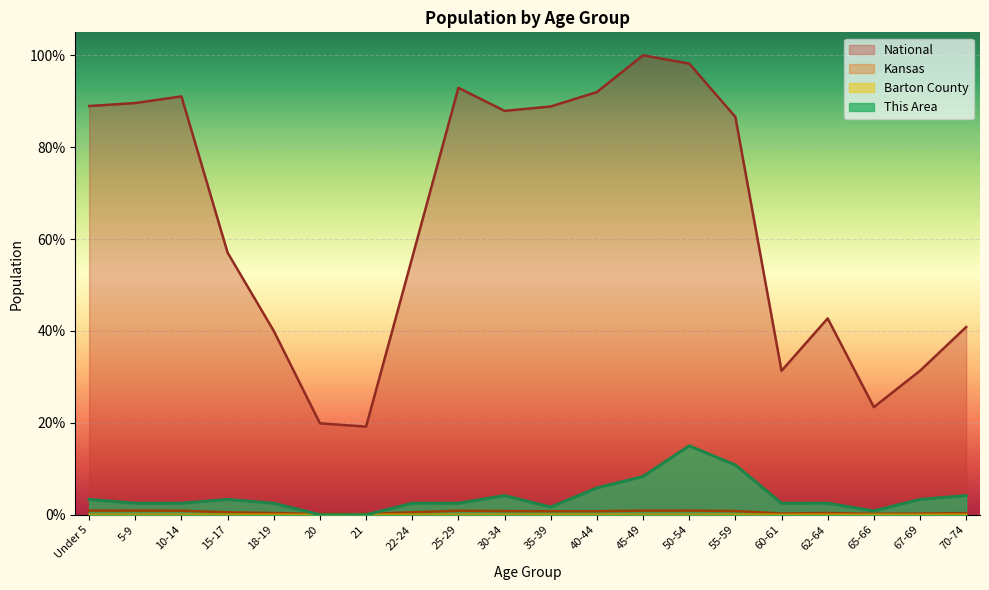

Which label corresponds to the smallest value in the chart?

20